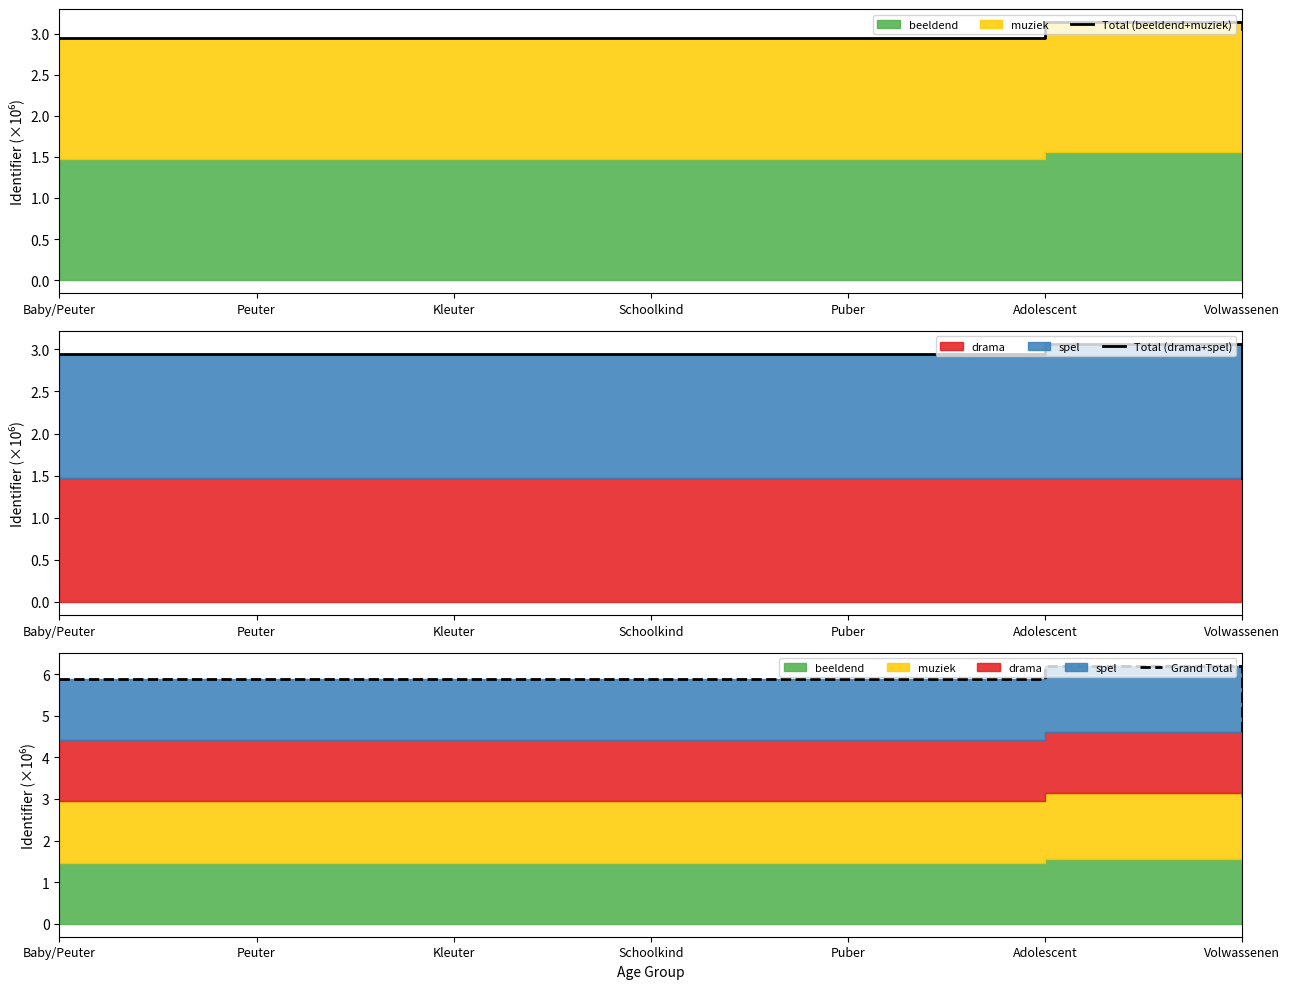

Which has a higher value, Baby/Peuter or Peuter?

Peuter